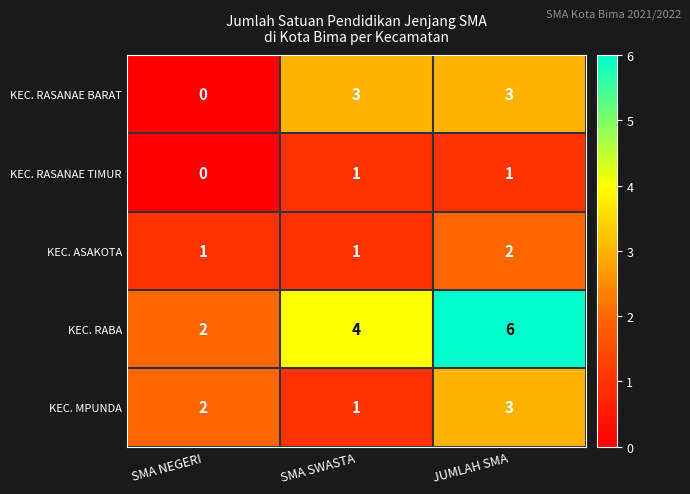

What is the difference between the KEC. RASANAE BARAT values at SMA SWASTA and SMA NEGERI?

3